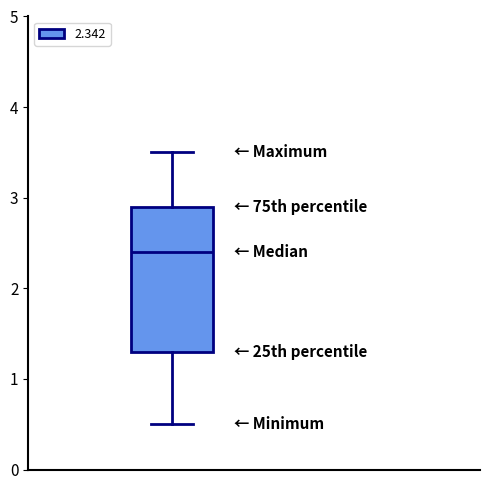

Read this box plot against the y-axis: the position of the median line, the range covered by the box, and the ends of both whiskers. The values are not printed on the chart, so give them approximately, as read against the axis.

median 2.4, box 1.3 to 2.9, whiskers 0.5 to 3.5